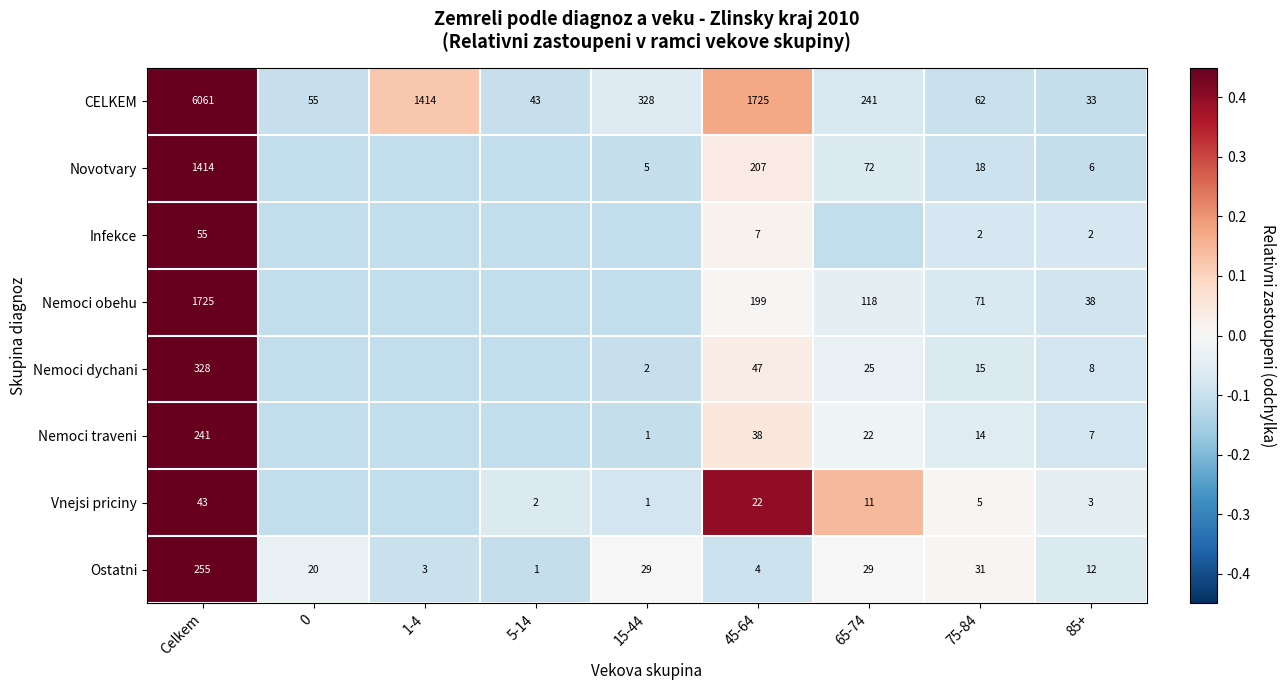

Which series changed the most between Celkem and 85+?

CELKEM